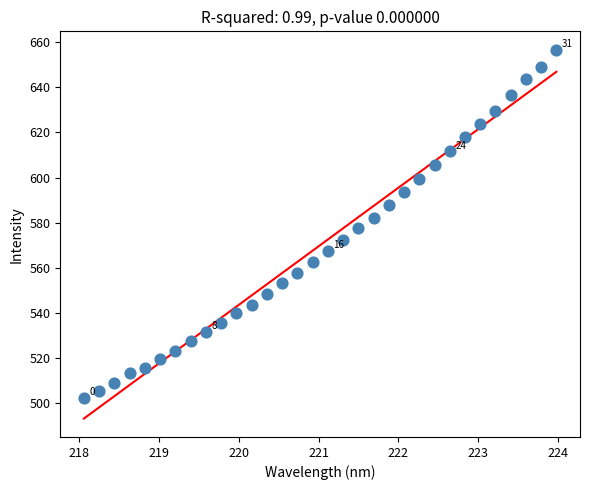

What is the range of X values (max minus min)?

5.9